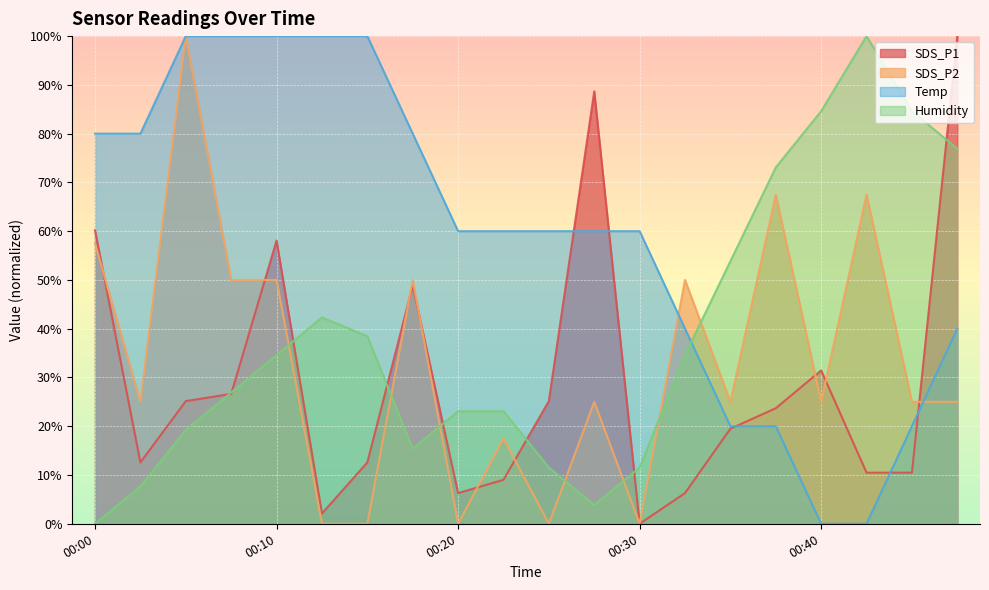

Where is the first local maximum for SDS_P2?

00:05